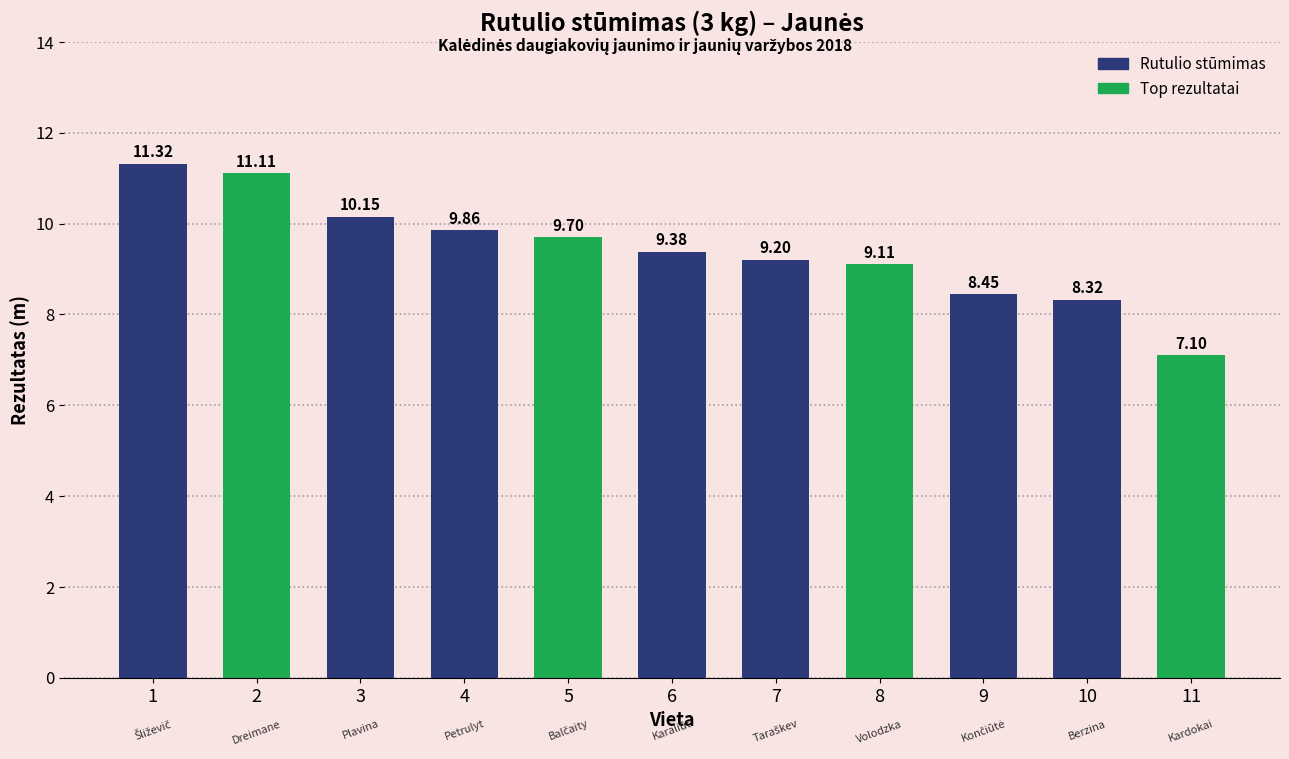

Count the number of values greater than 9.

8